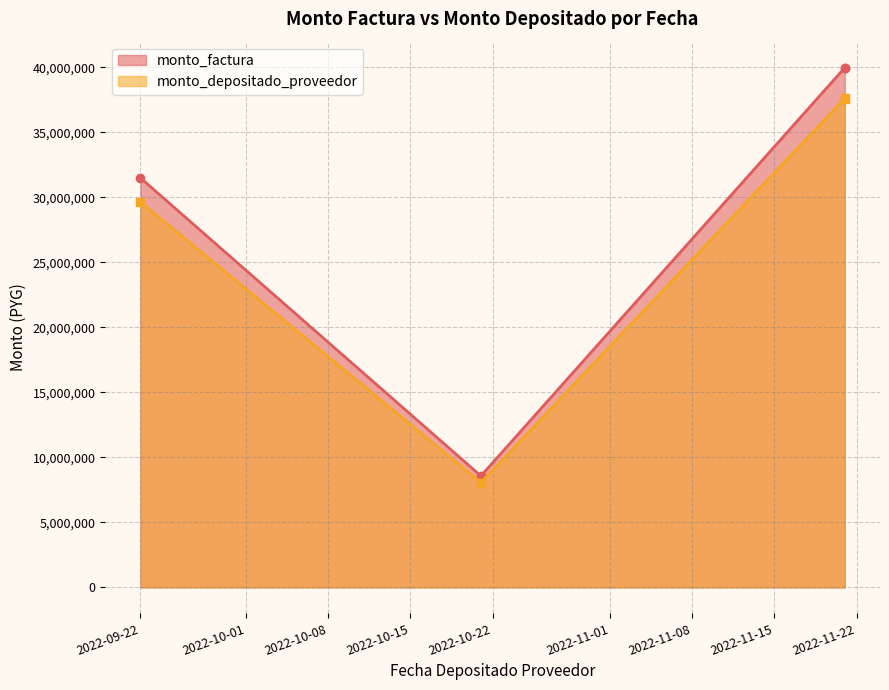

What is the difference between the monto_factura values at 2022-11-21 and 2022-09-22?

8484540